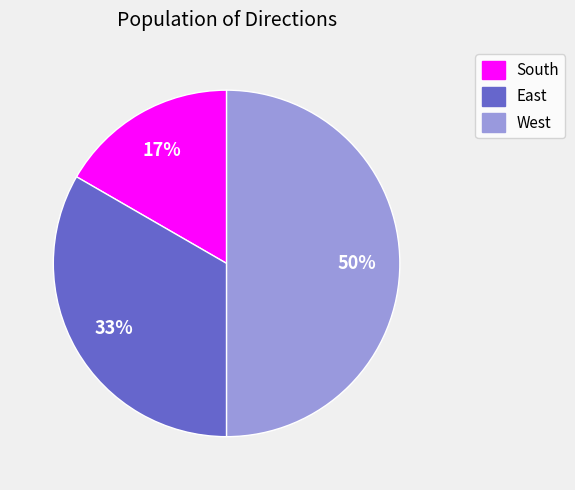

Combined, do East and West account for over 50%?

Yes